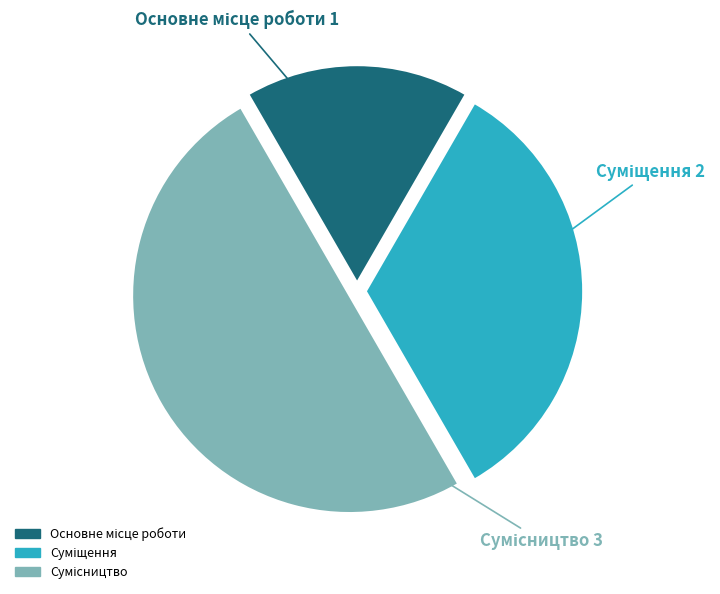

To the nearest percent, what is the difference between the Основне місце роботи and Сумісництво slice percentages?

33%